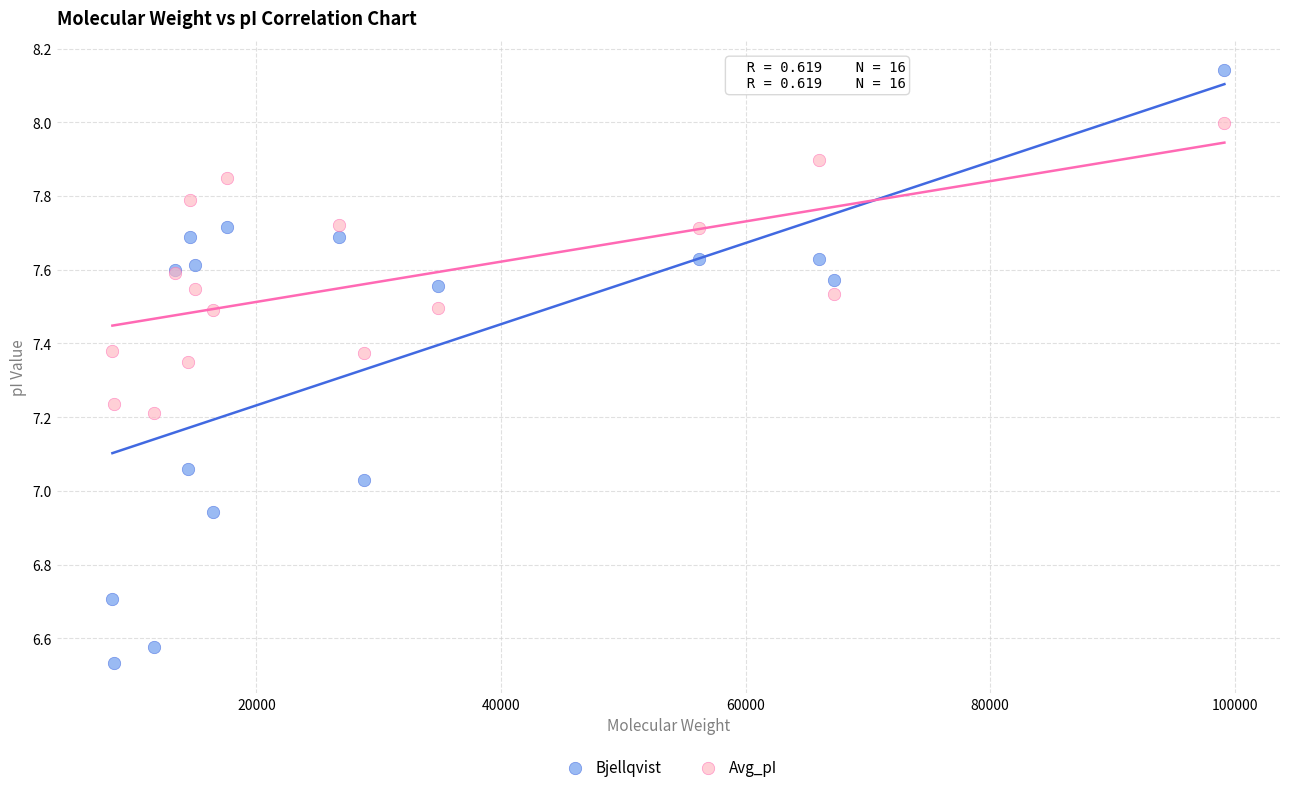

Which series reaches the maximum Y coordinate?

Bjellqvist